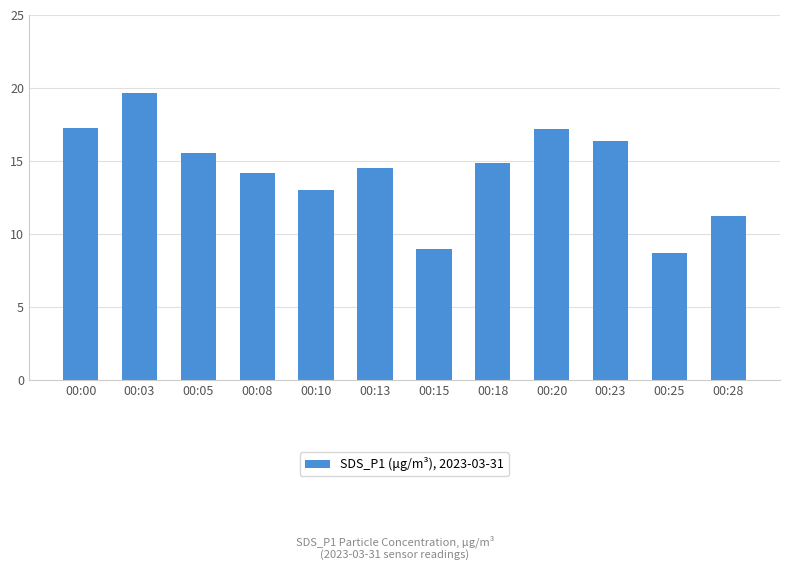

What is the maximum value shown in the chart?

19.6